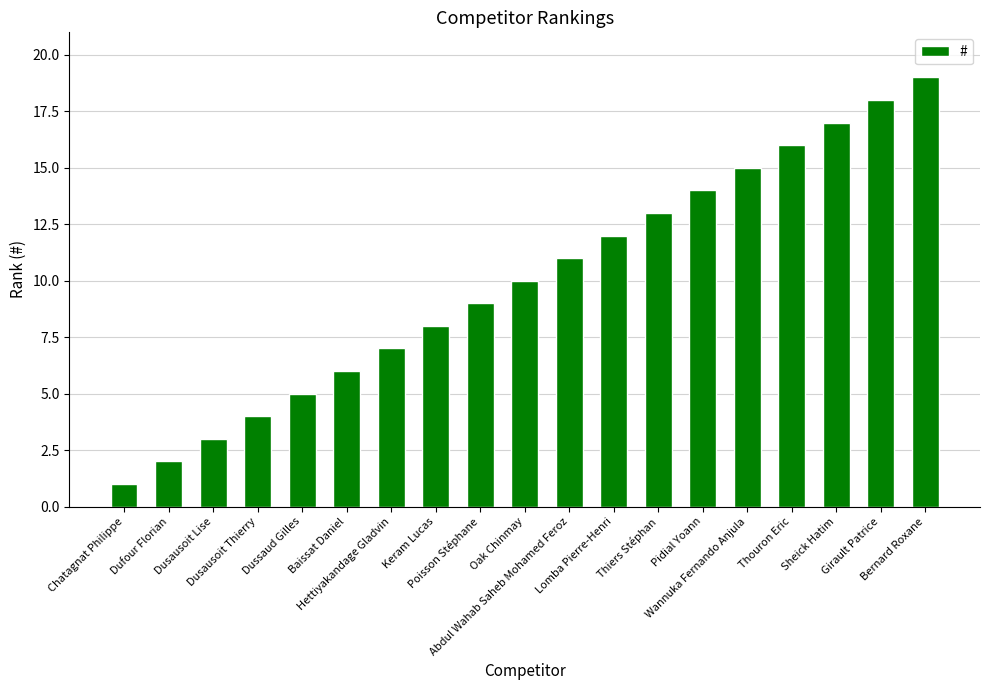

What is the label of the 3rd bar from the right?

Sheick Hatim